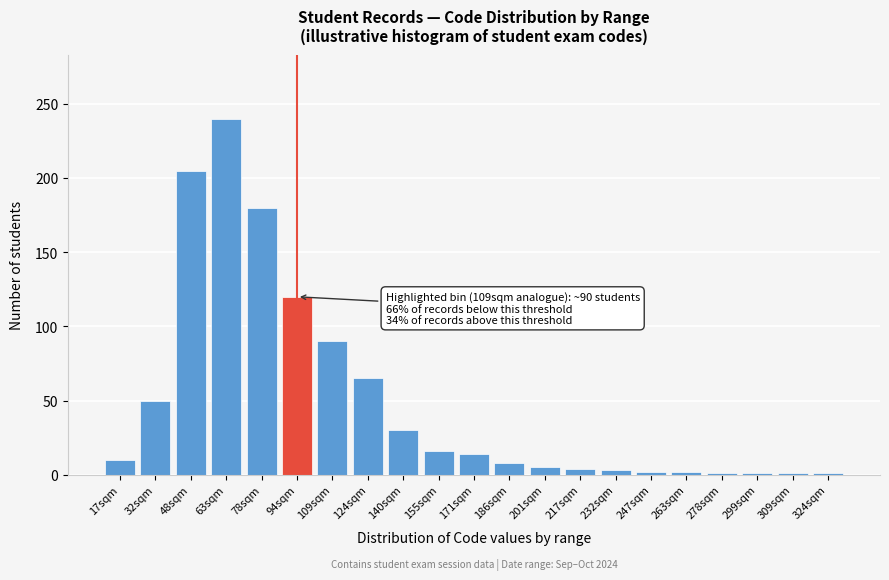

Which category has the highest value across all series?

63sqm